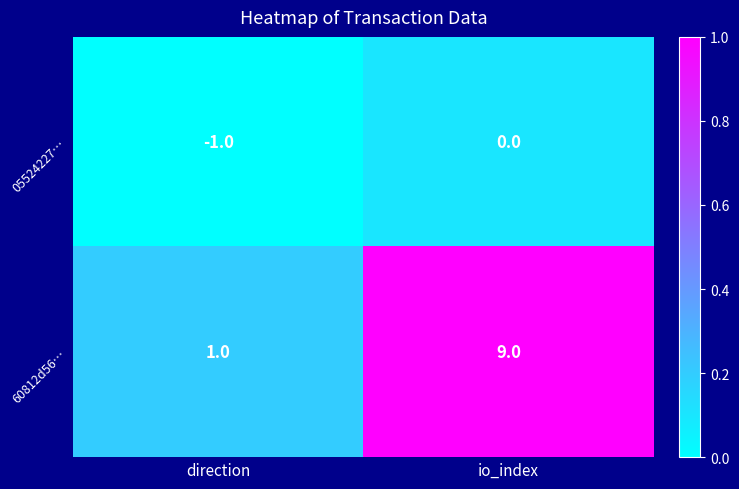

What is the sum of the 60812d56… values at io_index and direction?

10